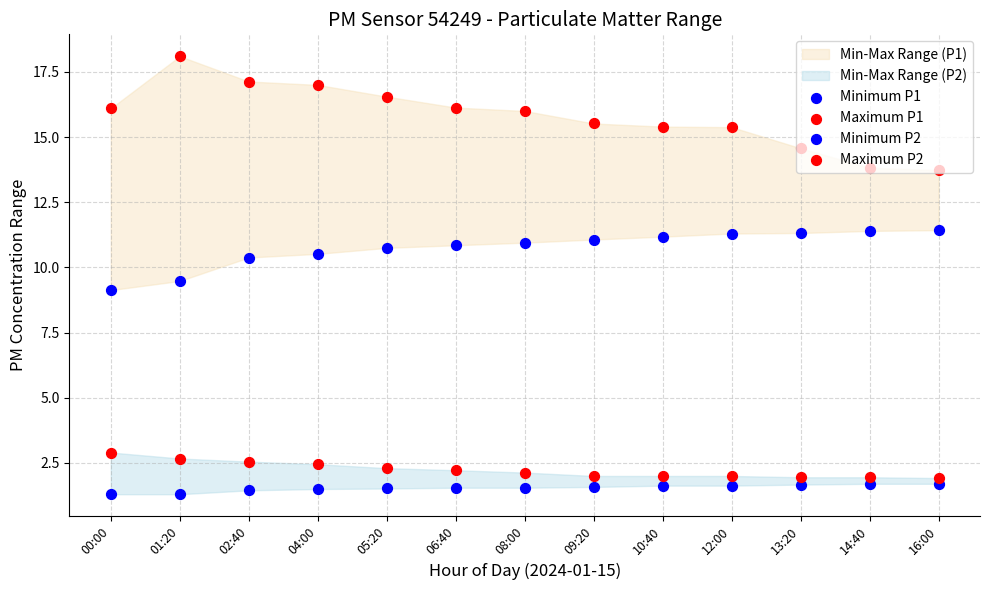

Which series reaches the minimum Y coordinate?

Minimum P2